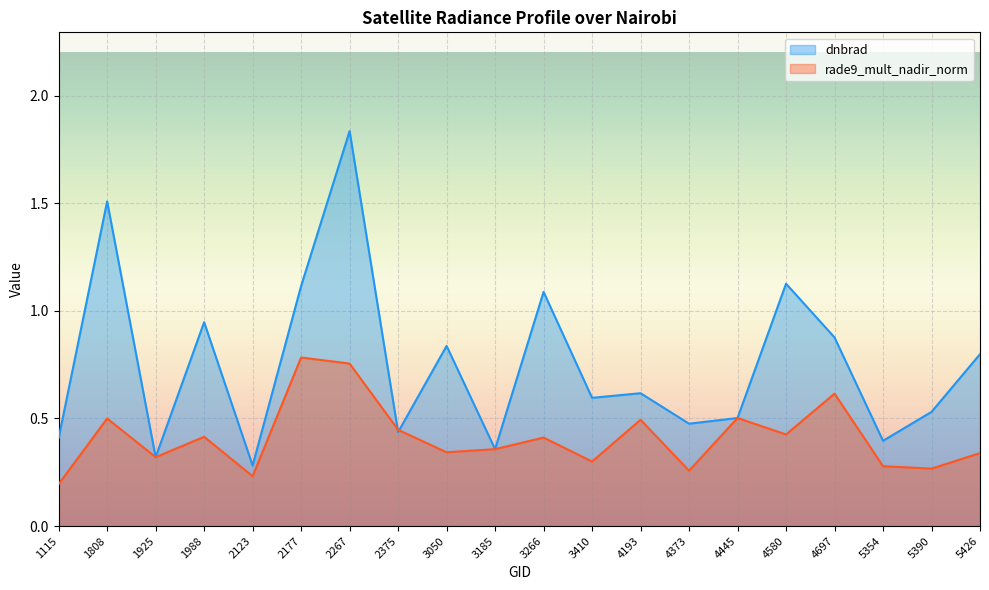

Rank the categories by rade9_mult_nadir_norm value from highest to lowest.

2177, 2267, 4697, 4445, 1808, 4193, 2375, 4580, 1988, 3266, 3185, 3050, 5426, 1925, 3410, 5354, 5390, 4373, 2123, 1115